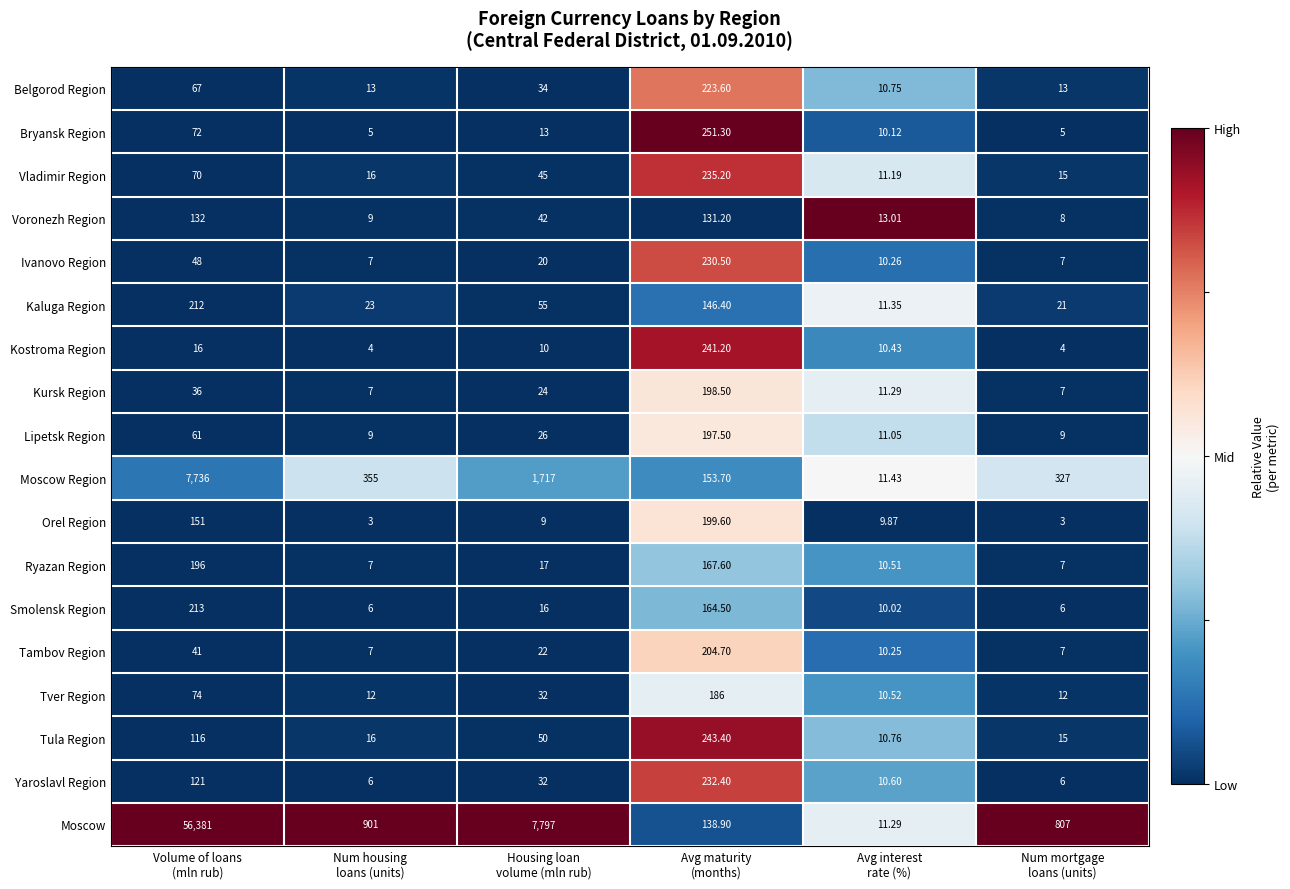

Which series has the widest spread of values?

Moscow